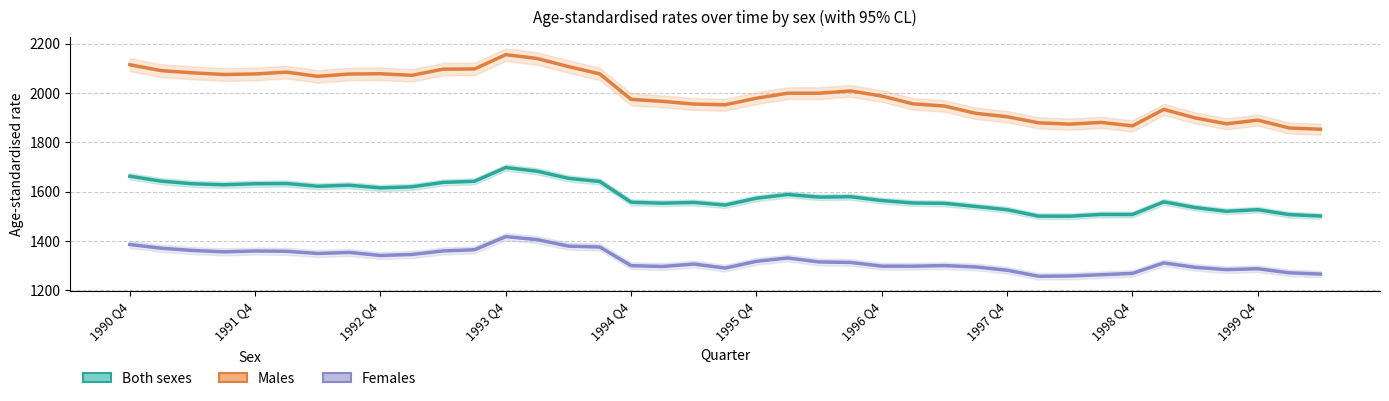

Which series has the largest total across all categories?

Males